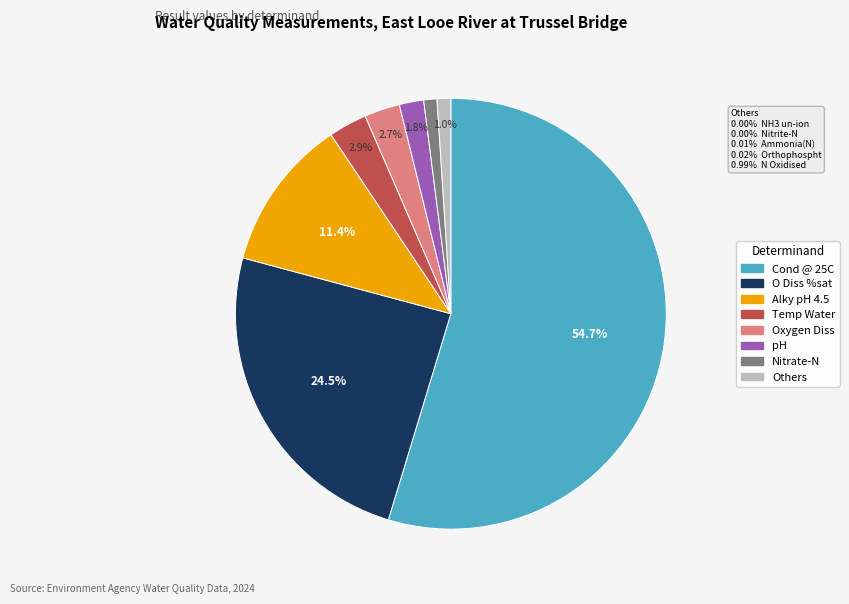

Is there a majority slice in this chart?

Yes